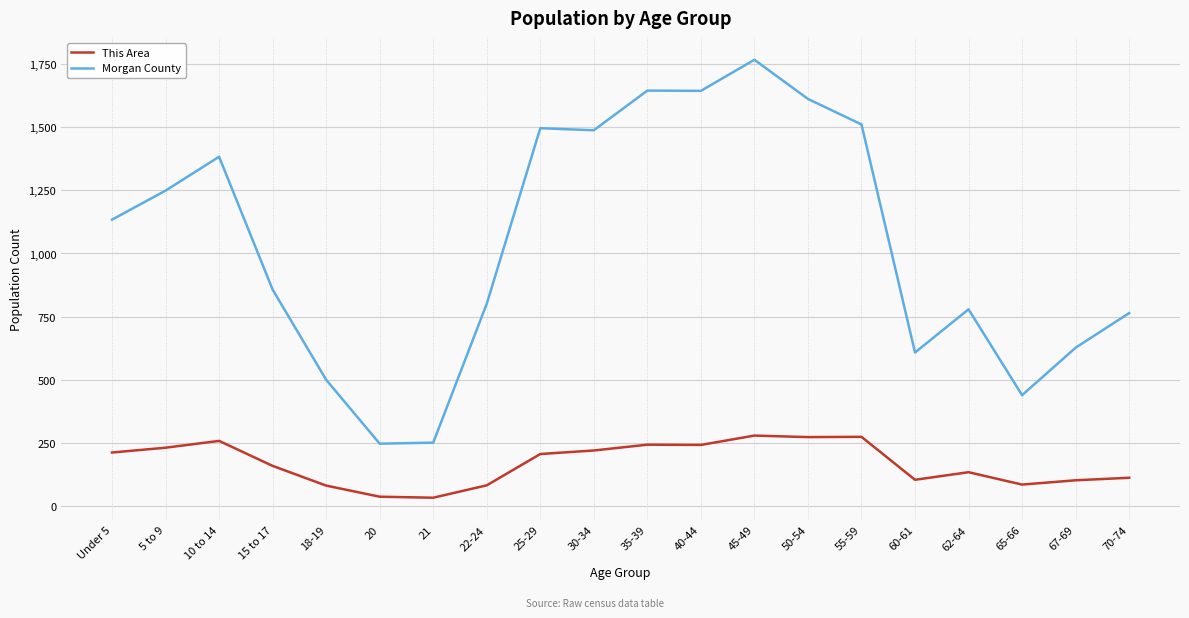

True or false: Morgan County and This Area intersect in this chart.

False